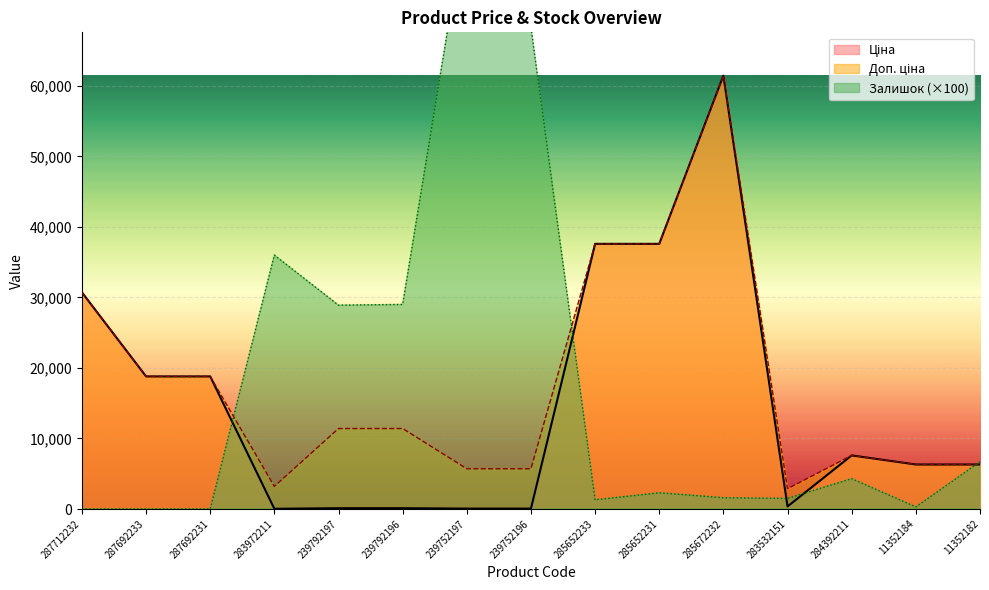

True or false: Доп. ціна and Ціна intersect in this chart.

False